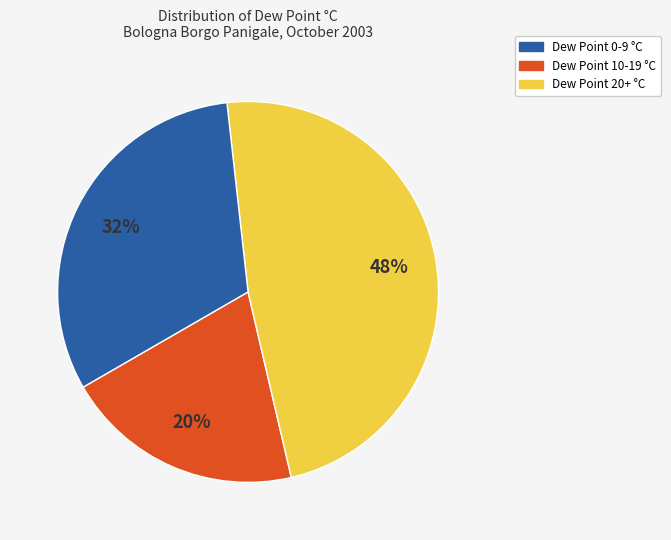

How many segments does this pie chart have?

3